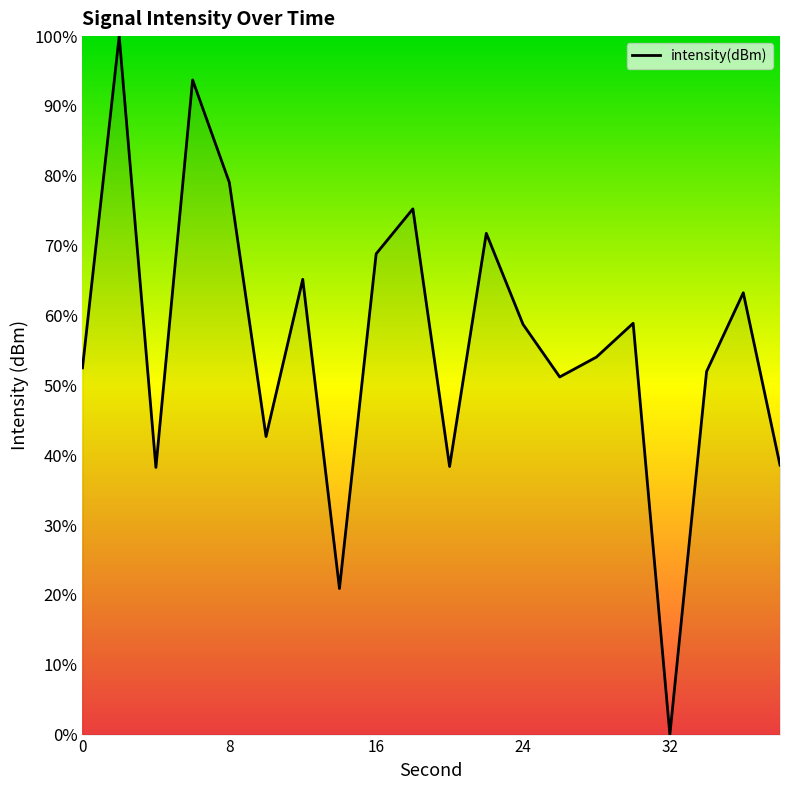

What is the value of the 16th point from the left?

58.9